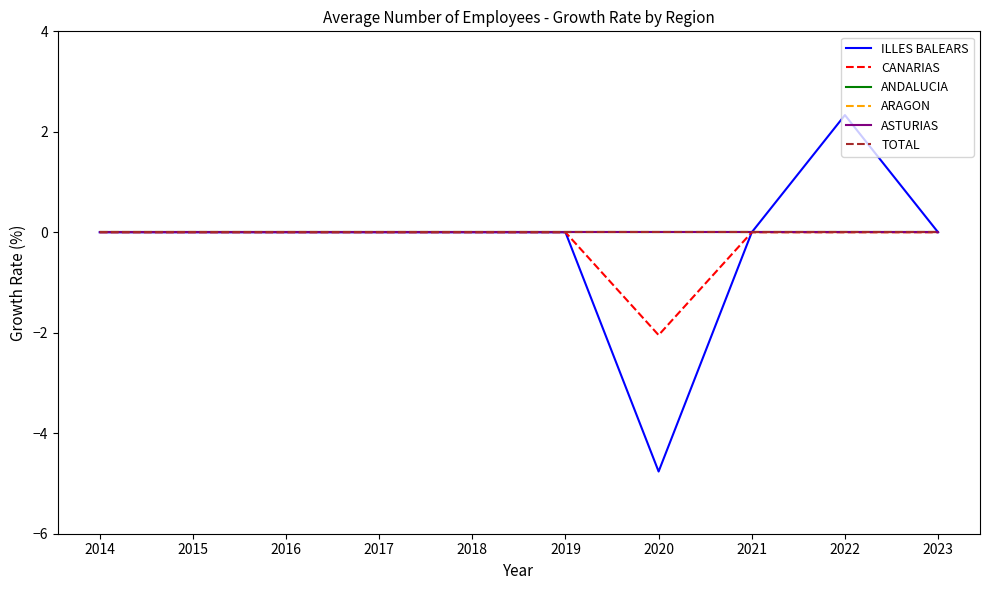

True or false: ANDALUCIA and TOTAL intersect in this chart.

False